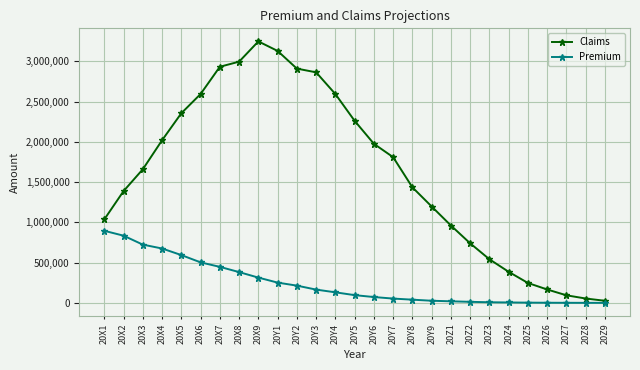

Which series has the largest total across all categories?

Claims